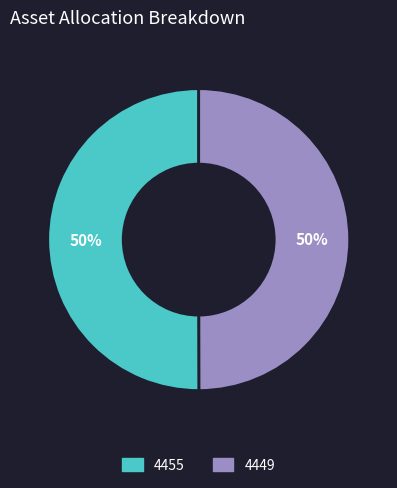

Count the number of slices in the pie.

2